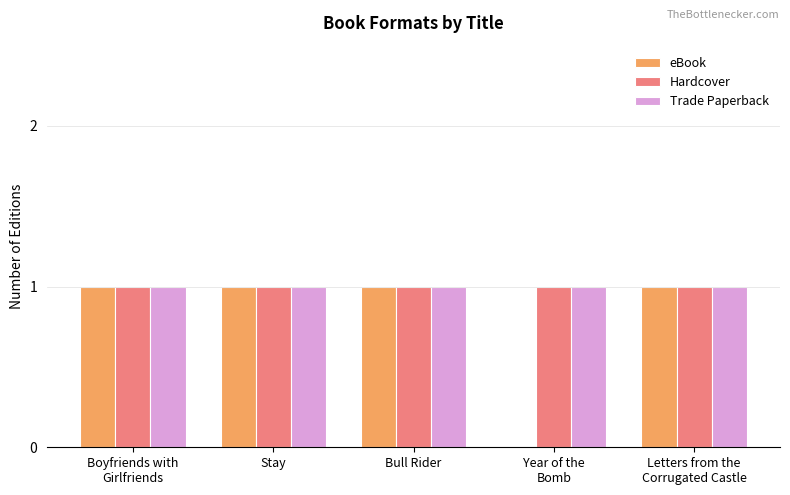

How many groups of bars are there?

5